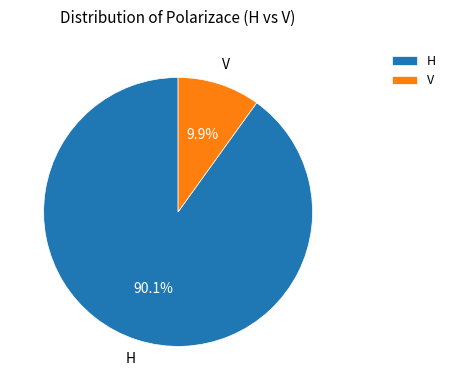

To the nearest percent, what is the combined percentage of H and V?

100%